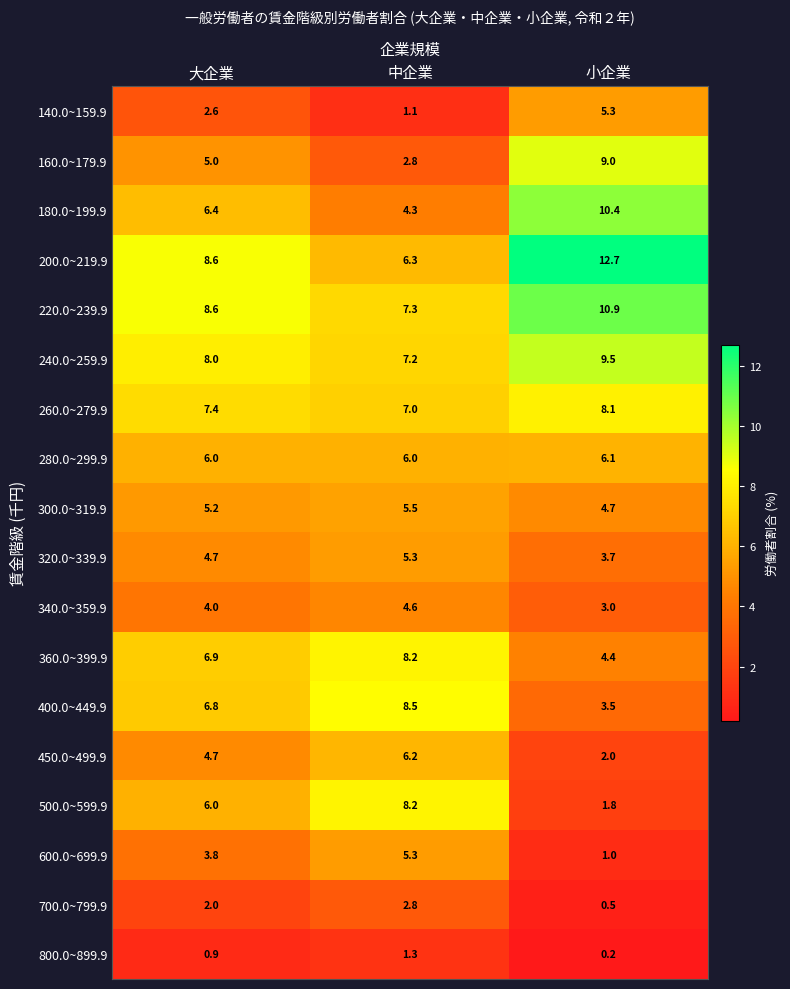

How many categories are shown in the chart?

3